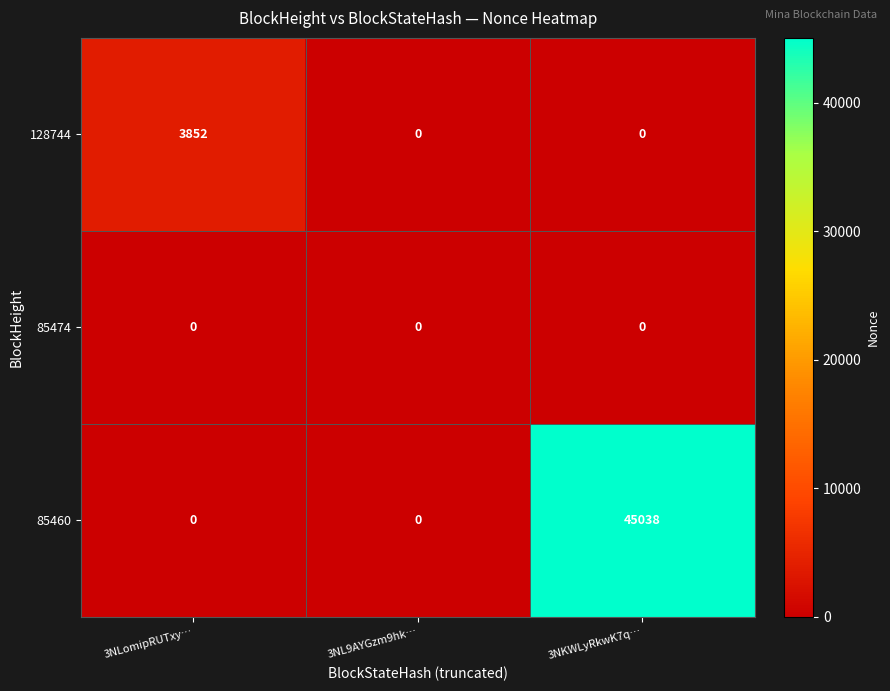

Reading right to left, extract all data points from this chart.

128744: 0	0	3852
85474: 0	0	0
85460: 45038	0	0